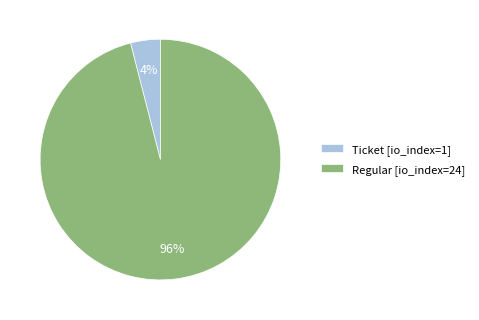

What is the smallest slice in the pie chart?

Ticket [io_index=1]